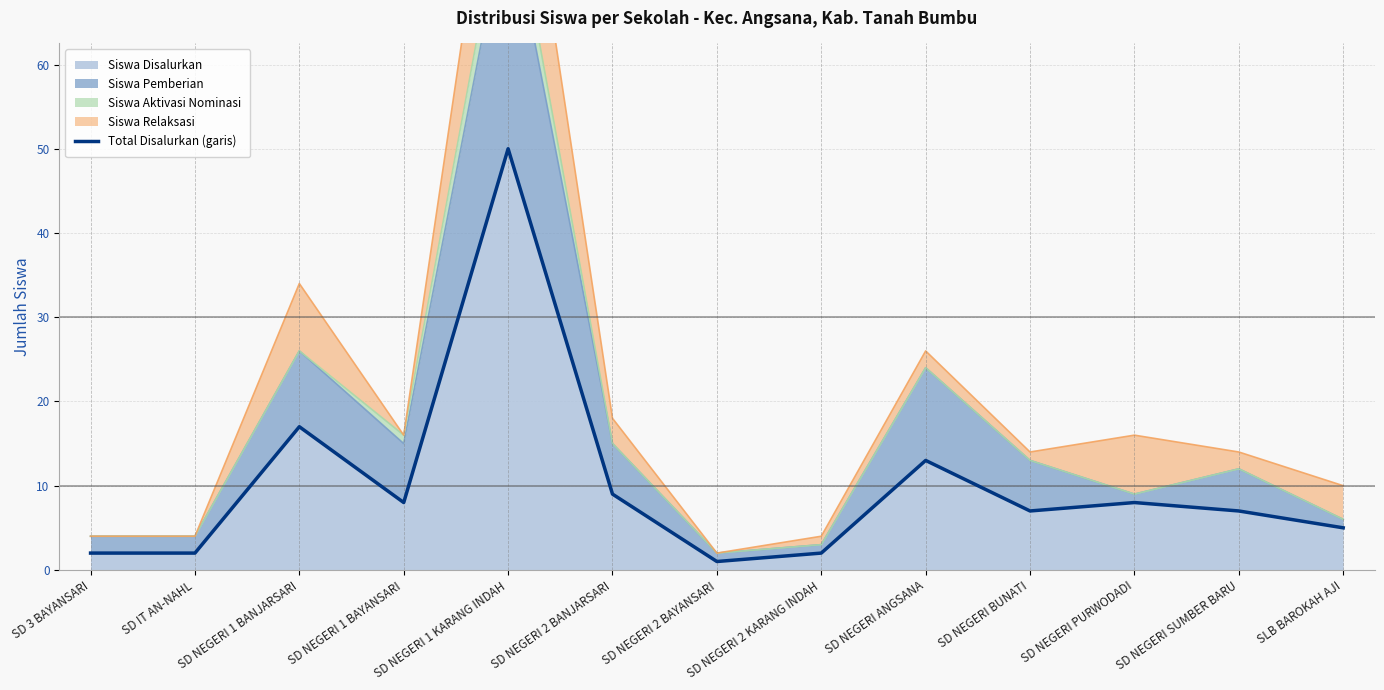

What is the difference between the values at SD NEGERI 1 KARANG INDAH and SD NEGERI ANGSANA?

37